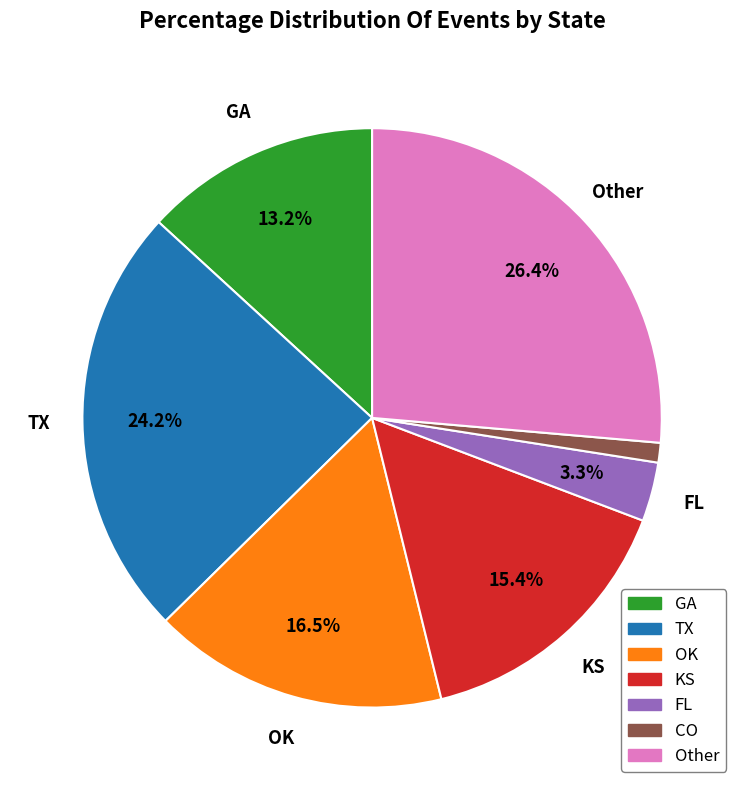

Which category has the biggest portion of the pie?

Other